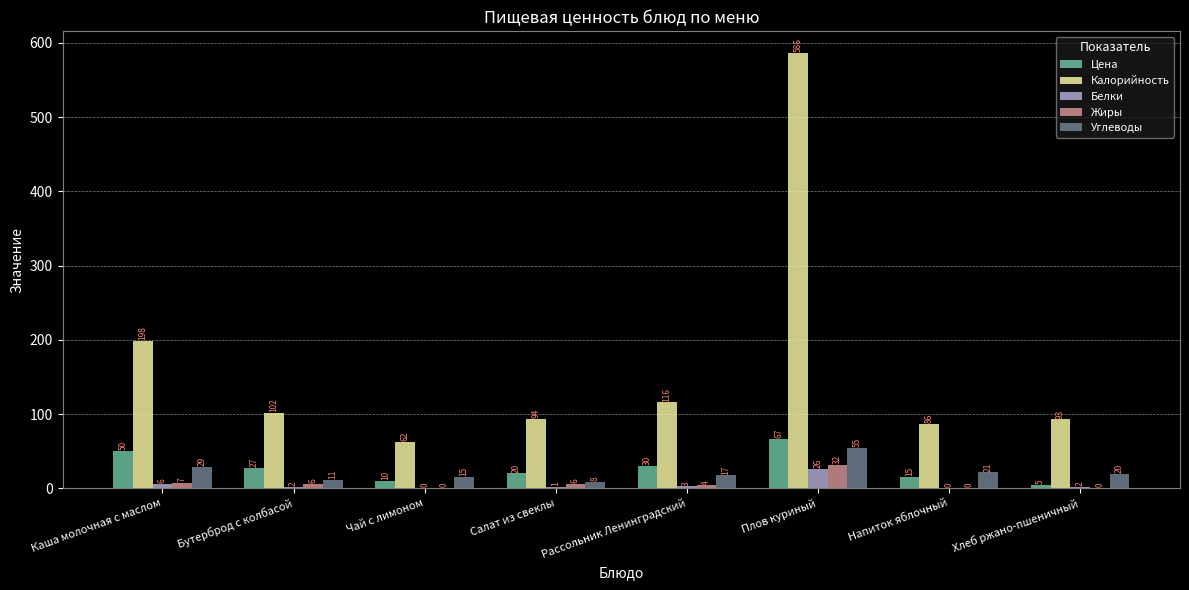

How many values in the Белки series exceed 2?

4